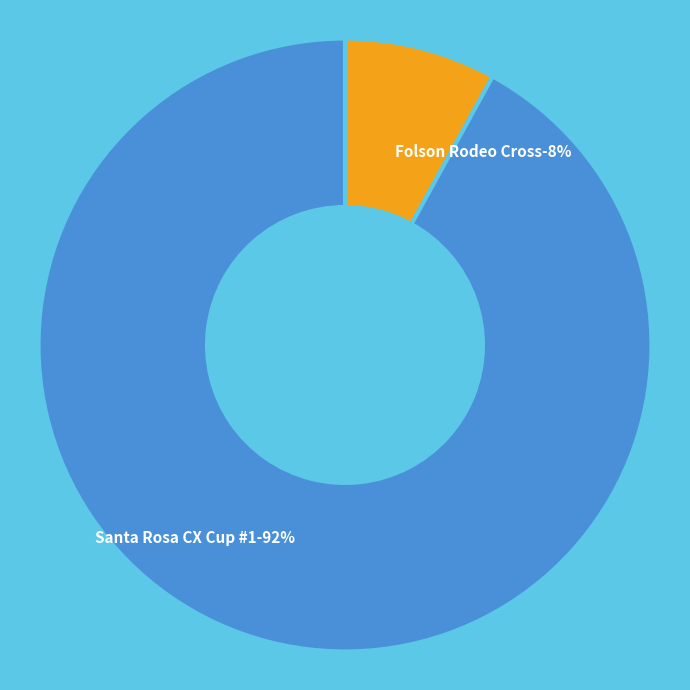

Do Folson Rodeo Cross and Santa Rosa CX Cup #1 together represent more than half of the pie?

Yes